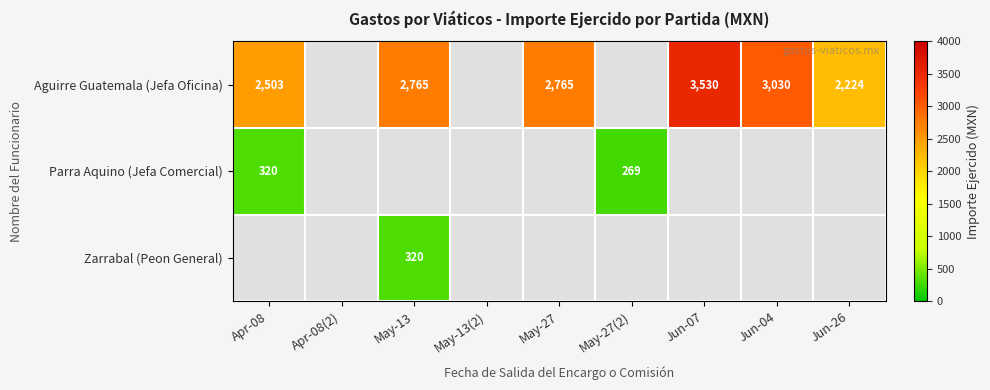

Count the number of data series in this chart.

3